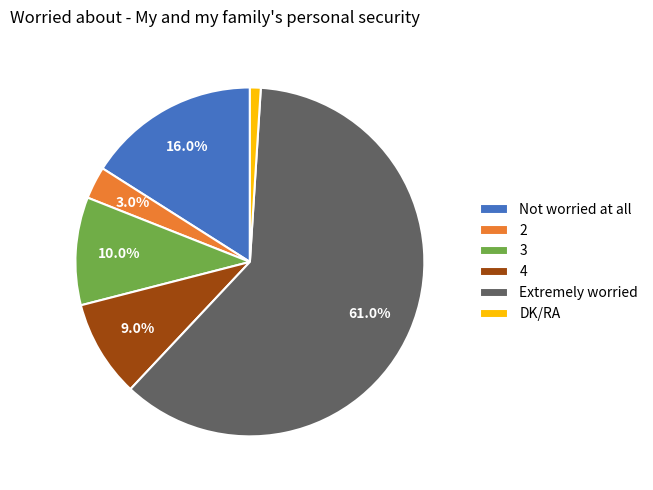

What percentage is the DK/RA slice, to the nearest percent?

1%